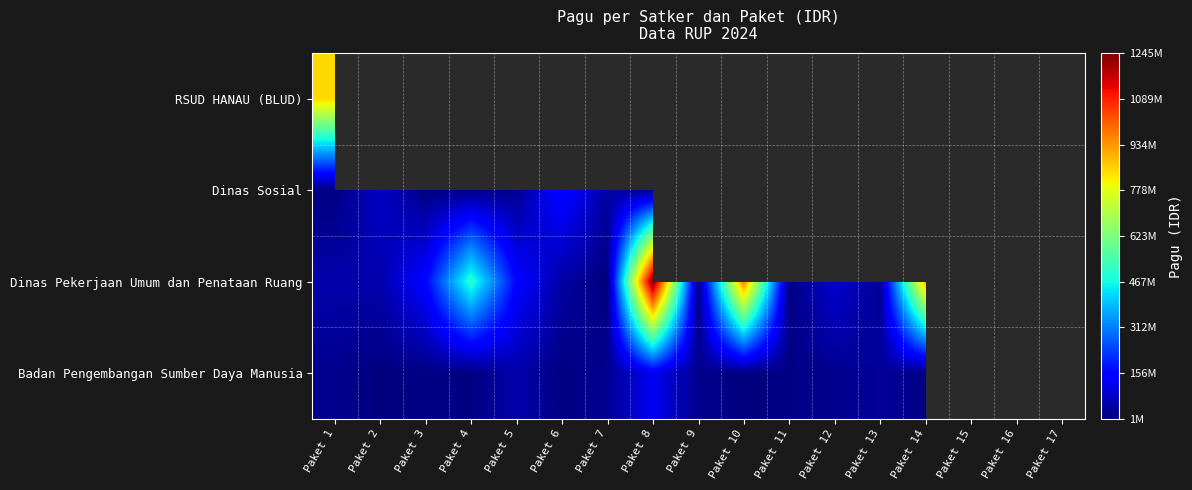

At which label is RSUD HANAU (BLUD) closest to 846300000?

Paket 1